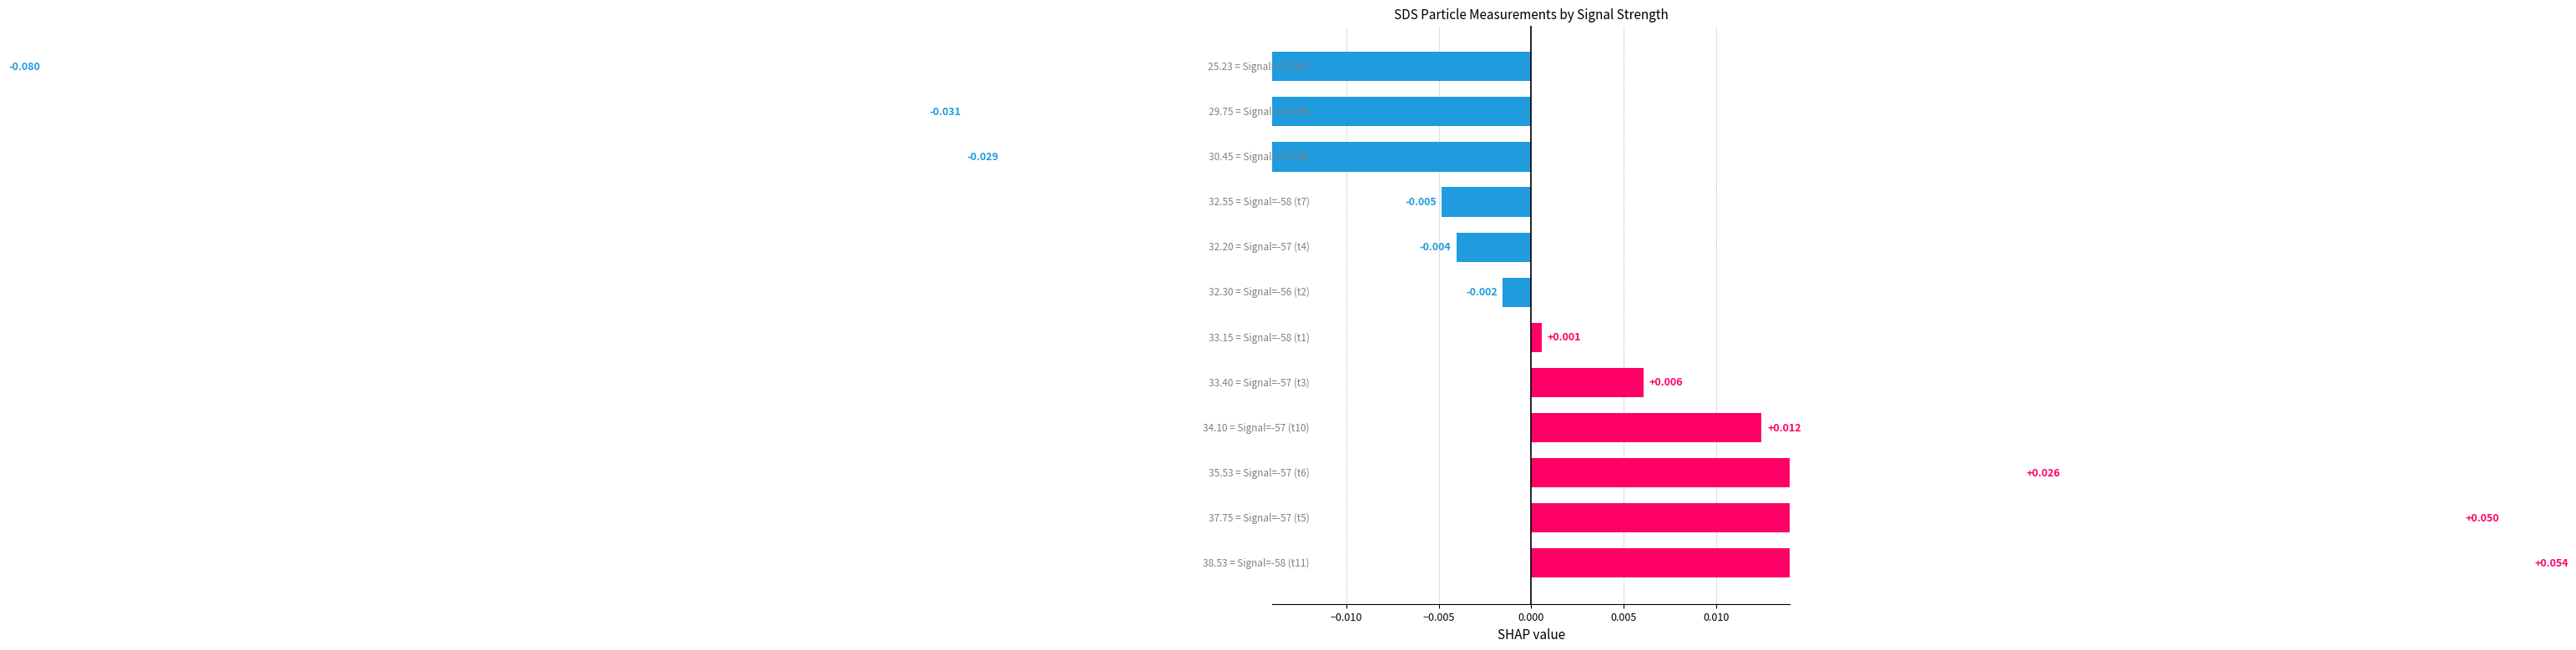

Reading left to right, what are all the values shown in this chart?

0.1	0.1	0.0	0.0	0.0	0.0	-0.0	-0.0	-0.0	-0.0	-0.0	-0.1